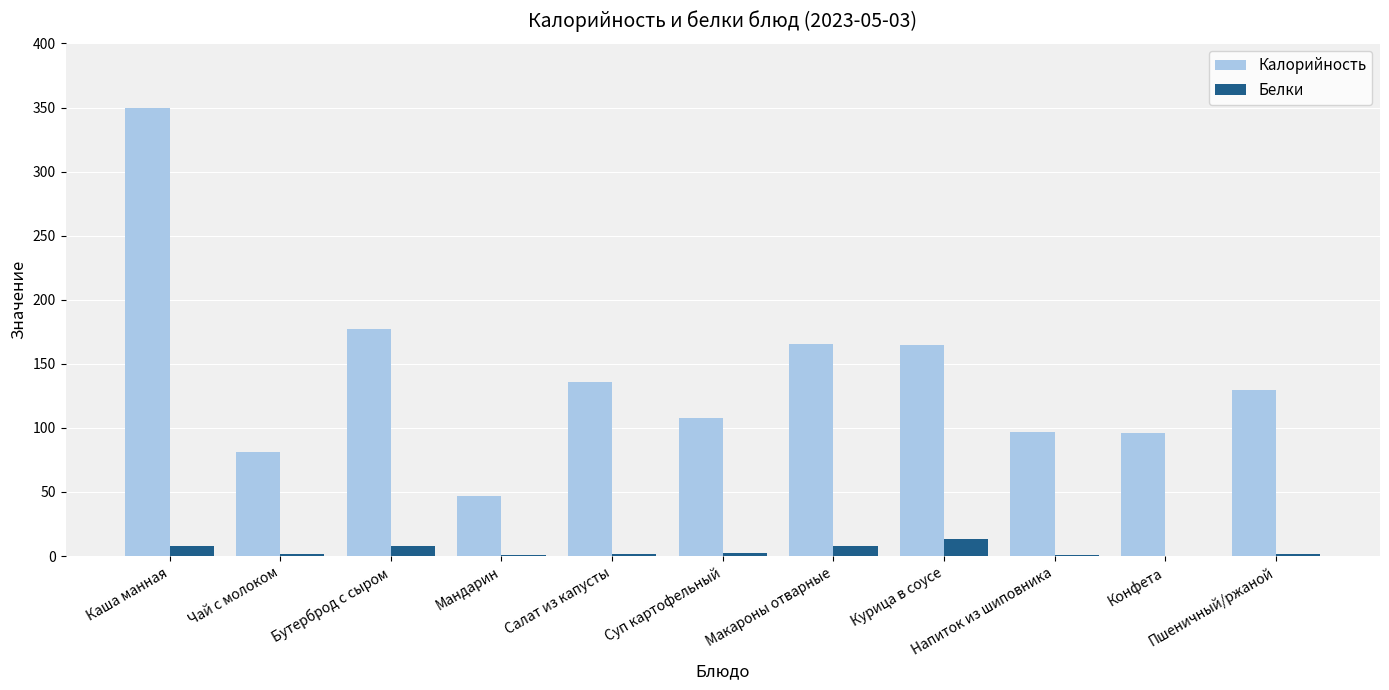

What are all the series names shown in the legend?

Калорийность, Белки